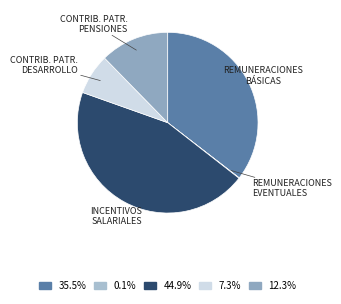

How many segments does this pie chart have?

5